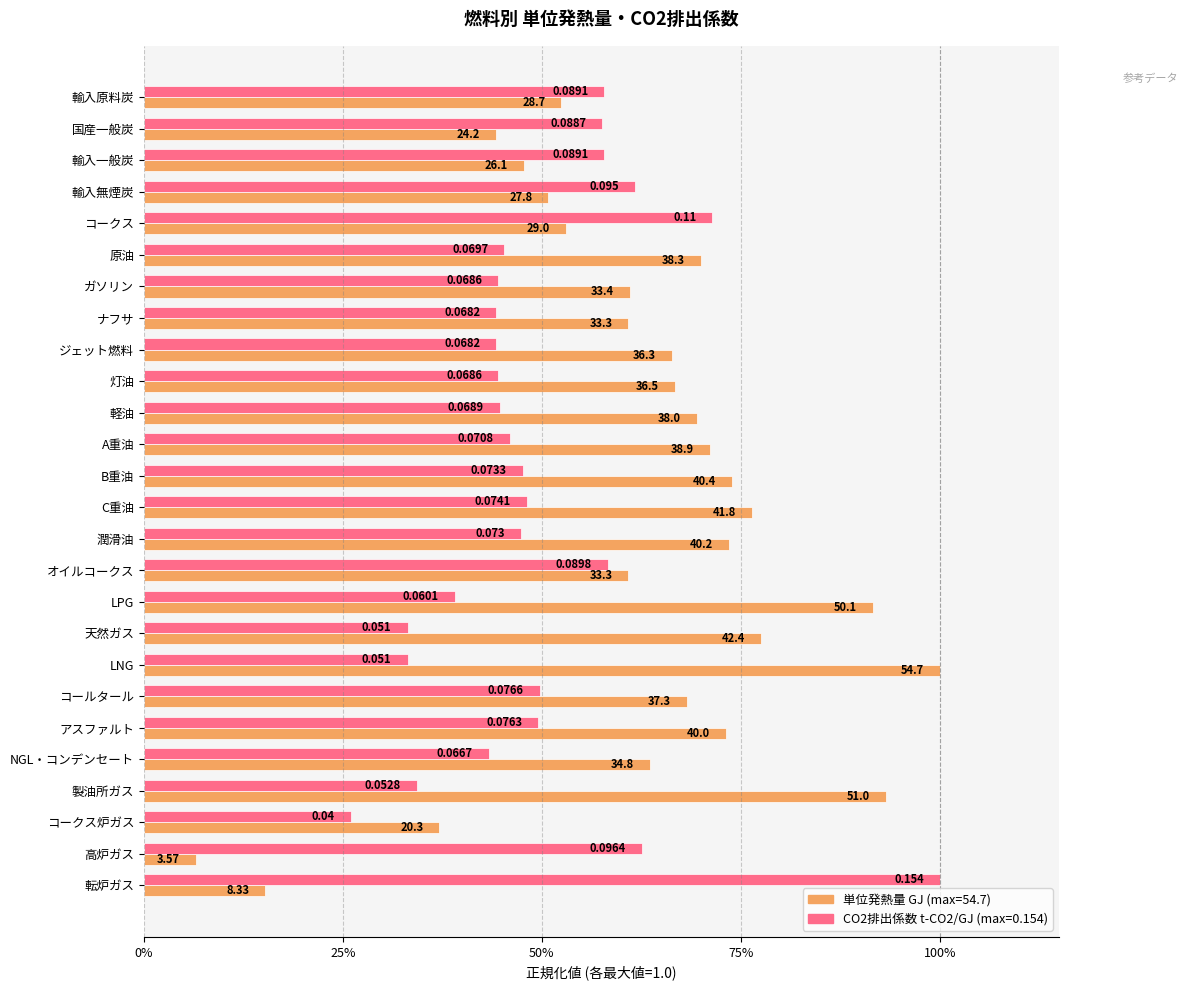

Are the bars grouped side by side (vs. stacked)?

Yes